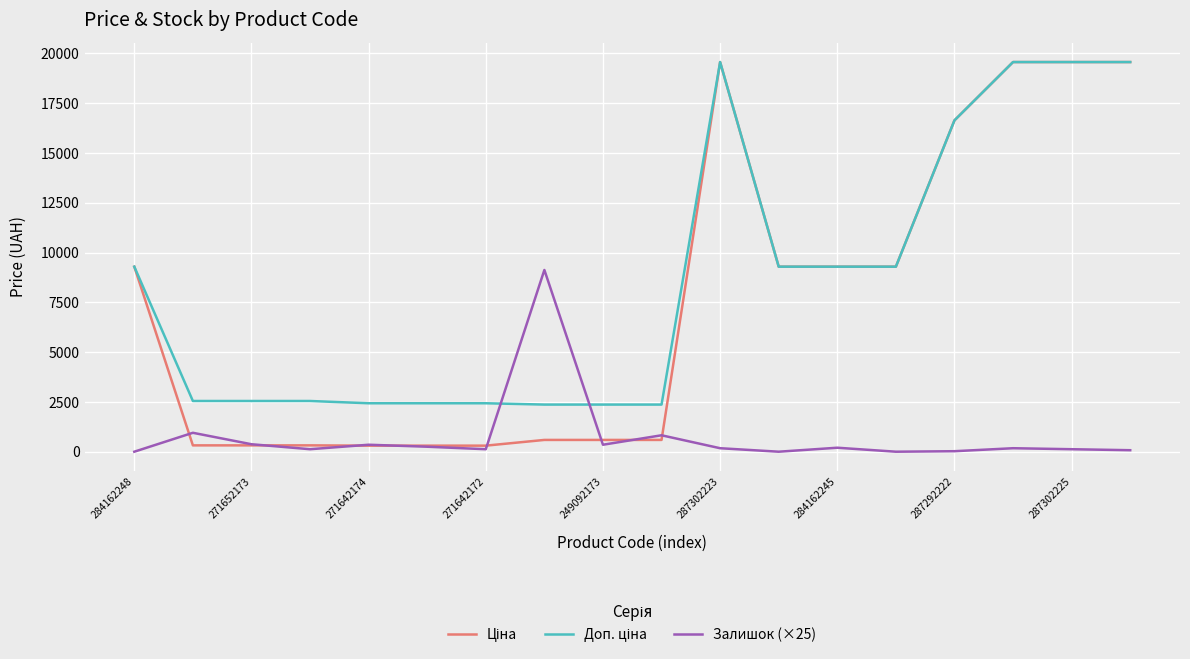

What is the maximum value shown in the chart?

19564.9